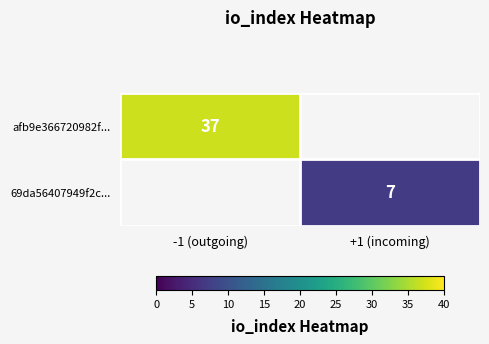

The afb9e366720982f... series shows 37 at -1 (outgoing). True or false?

True